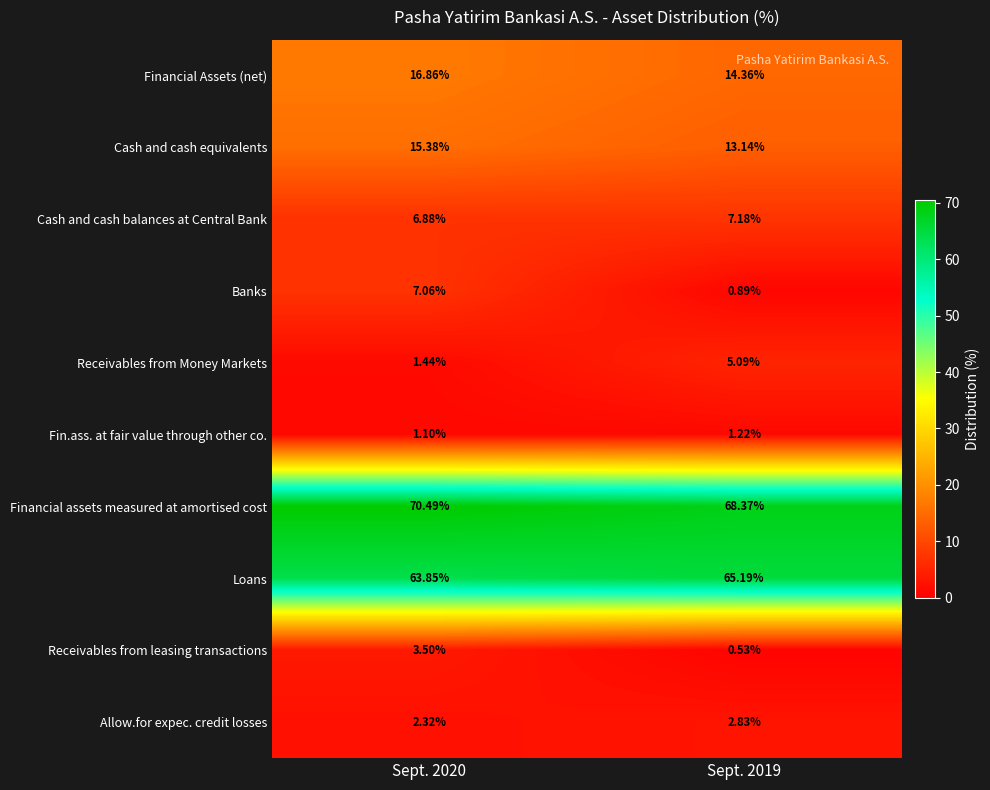

Which series changed the most between Sept. 2020 and Sept. 2019?

Banks